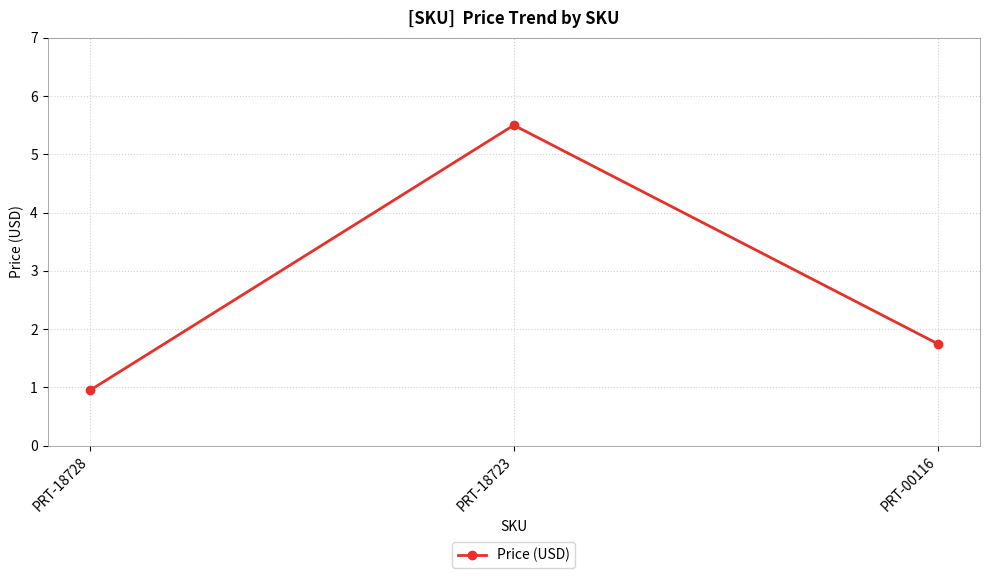

How many lines are shown in the chart?

1